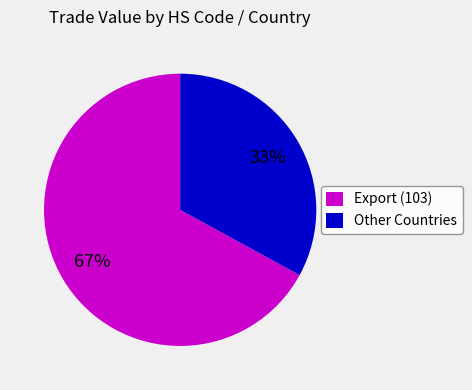

Which has a higher value, Other Countries or Export (103)?

Export (103)